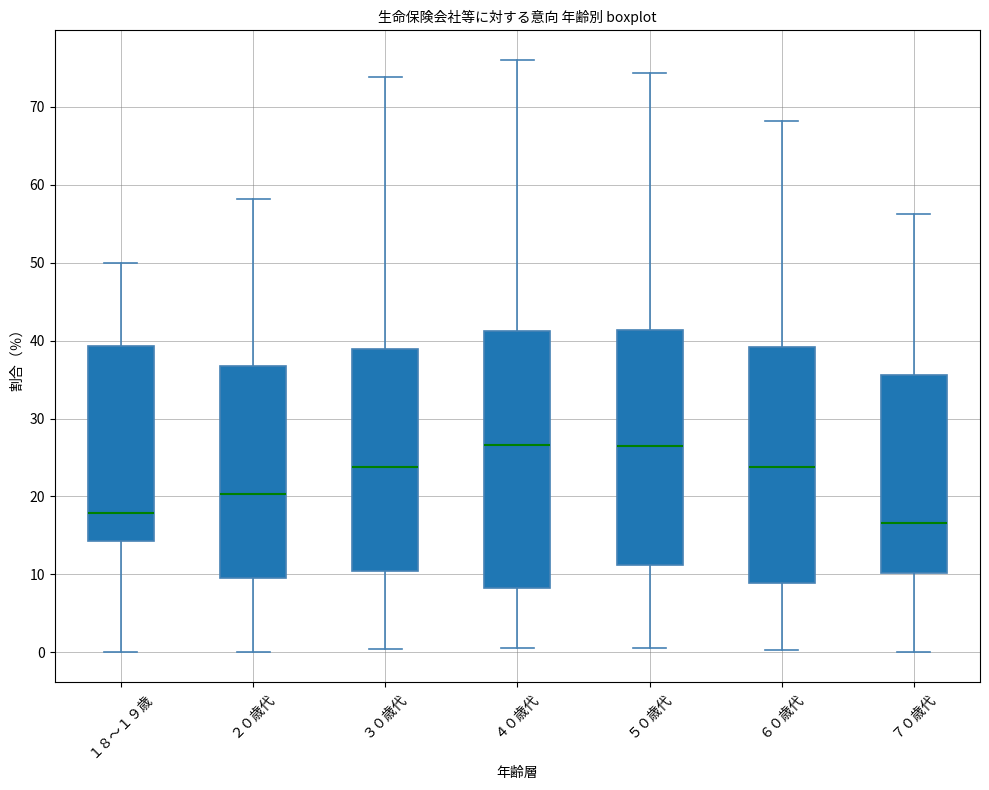

Reading left to right, read every box against the y-axis: the position of its median line, the range the box covers, and the ends of its whiskers. The values are not printed on the chart, so give them approximately, as read against the axis.

１８～１９歳: median 18, box 14 to 39, whiskers 0 to 50
２０歳代: median 20, box 10 to 37, whiskers 0 to 58
３０歳代: median 24, box 10 to 39, whiskers 0 to 74
４０歳代: median 27, box 8 to 41, whiskers 1 to 76
５０歳代: median 26, box 11 to 41, whiskers 1 to 74
６０歳代: median 24, box 9 to 39, whiskers 0 to 68
７０歳代: median 17, box 10 to 36, whiskers 0 to 56